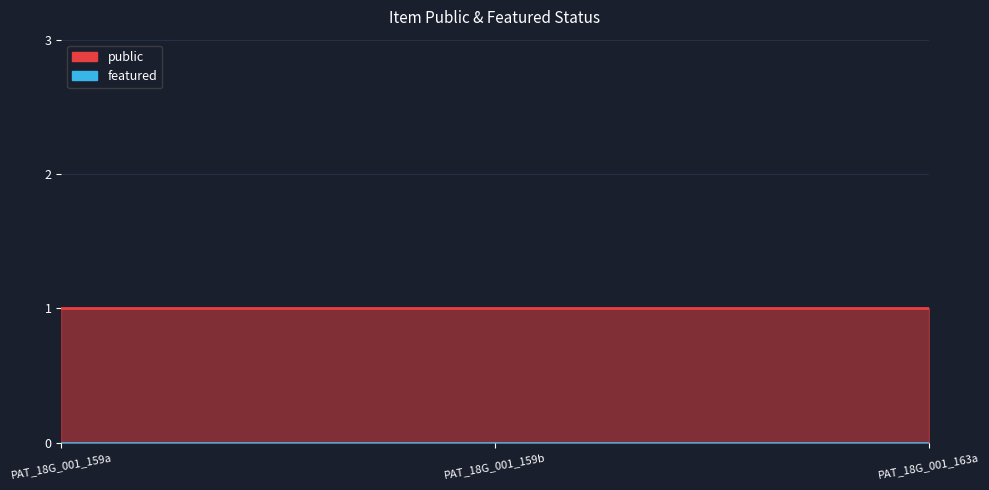

What is the highest value of the public series?

1